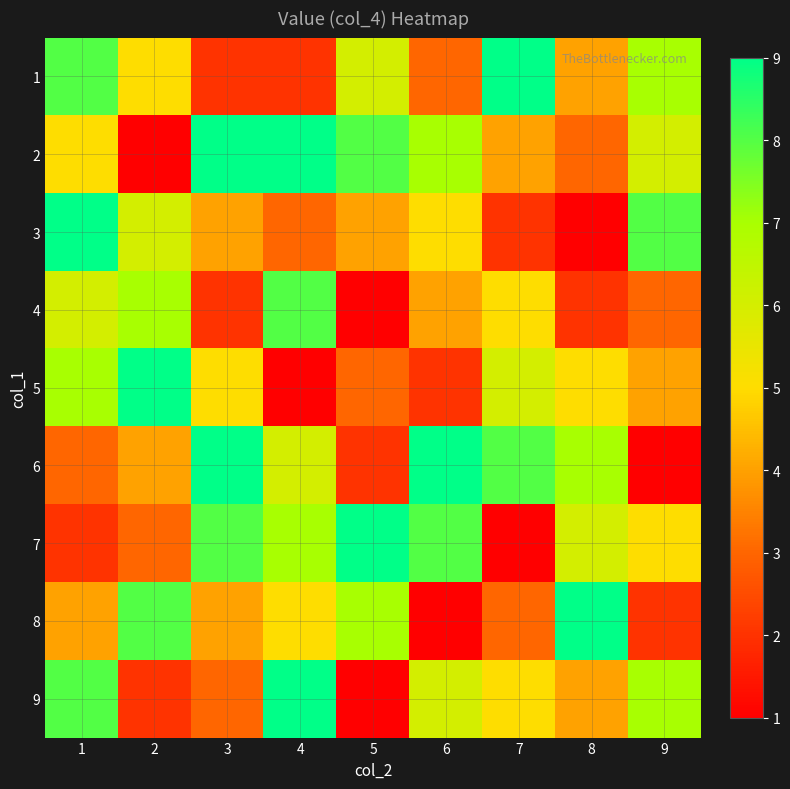

What is the difference between the highest and lowest values at 6?

8